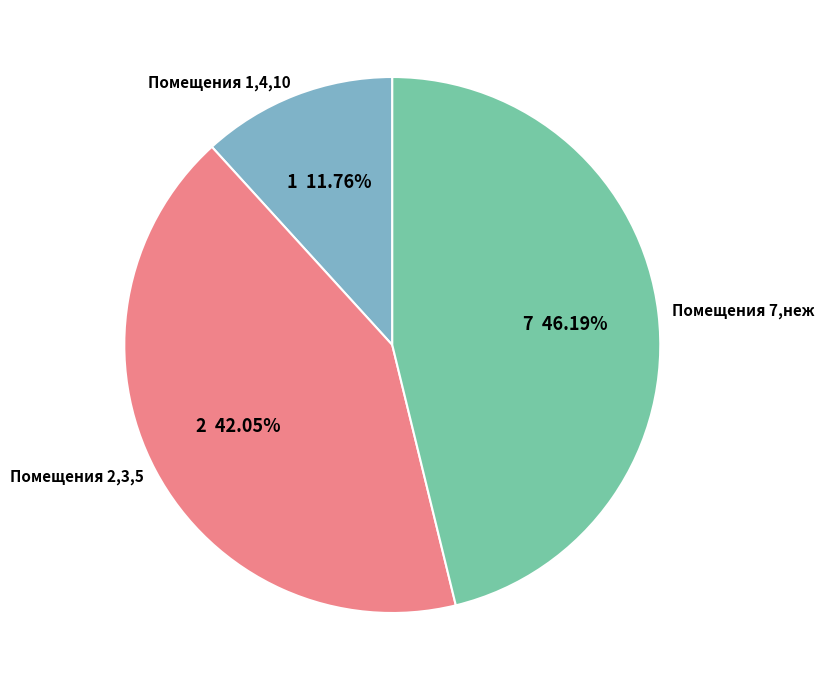

Which slice is the smallest?

Помещения 1,4,10